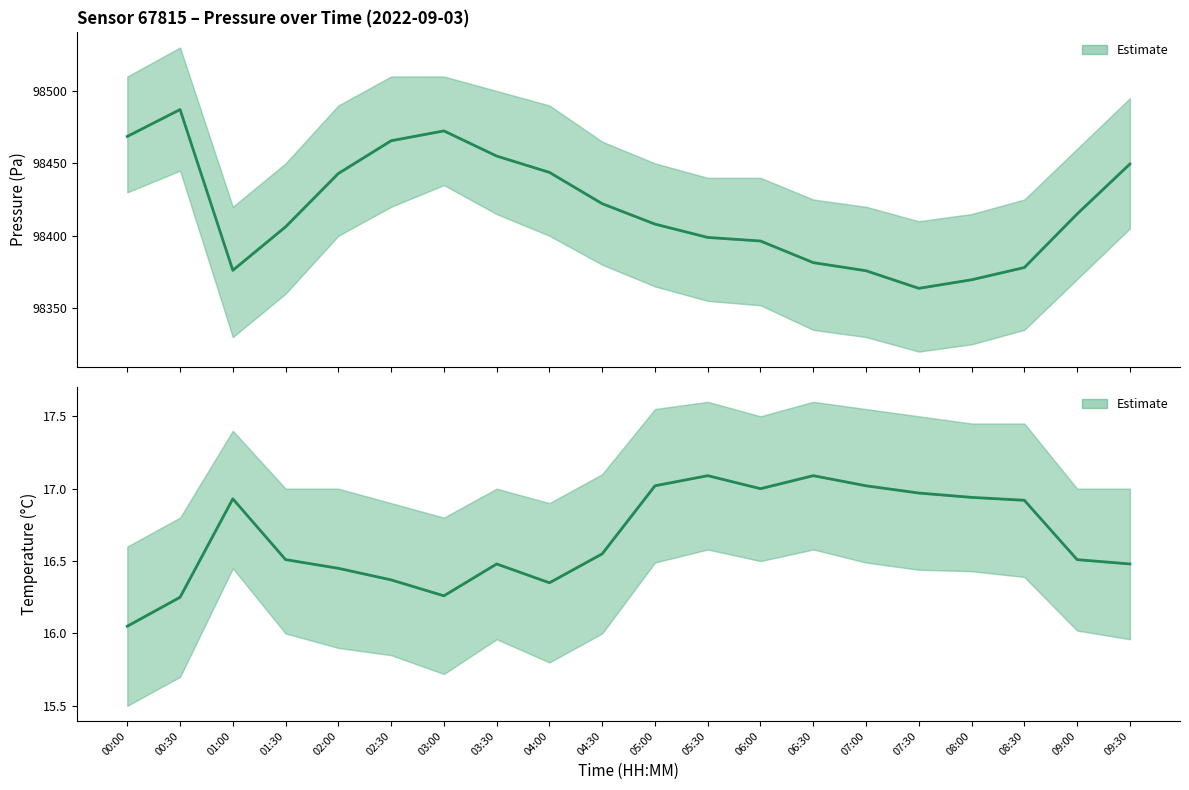

What is the average value of the Temperature series?

16.7